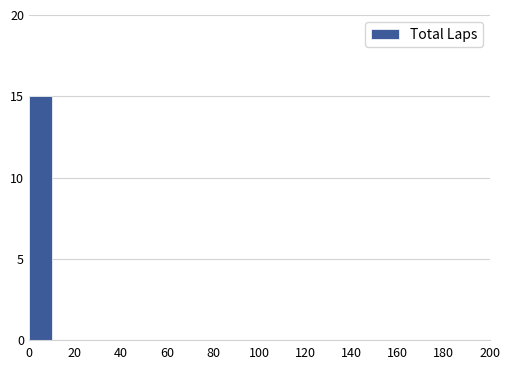

Reading left to right, list every bar in this chart as the range it spans on the x-axis followed by its height. The values are not printed on the chart, so give them approximately, as read against the axis.

0 to 10: 15
10 to 20: 0
20 to 30: 0
30 to 40: 0
40 to 50: 0
50 to 60: 0
60 to 70: 0
70 to 80: 0
80 to 90: 0
90 to 100: 0
100 to 110: 0
110 to 120: 0
120 to 130: 0
130 to 140: 0
140 to 150: 0
150 to 160: 0
160 to 170: 0
170 to 180: 0
180 to 190: 0
190 to 200: 0